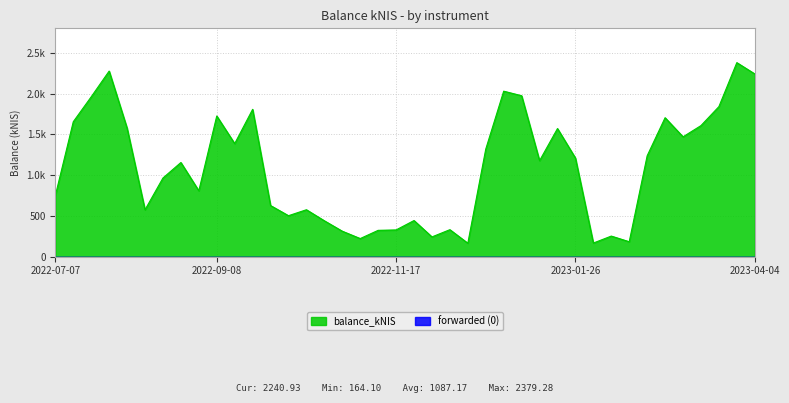

What is the minimum value shown in the chart?

164.1